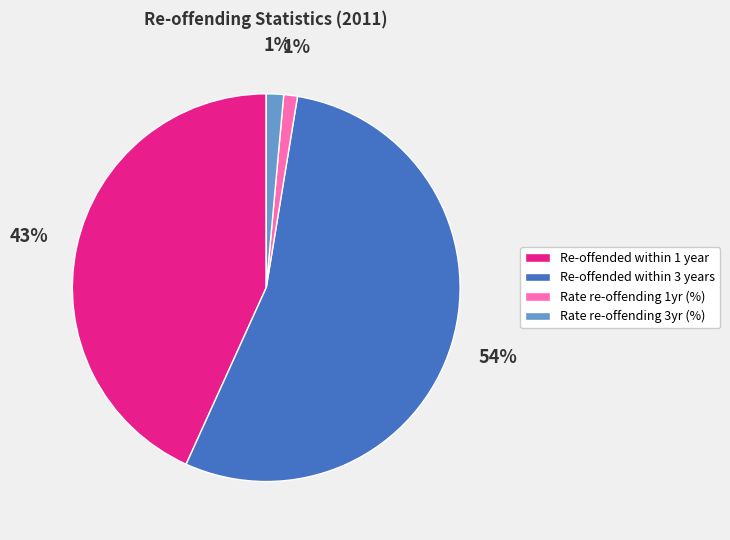

To the nearest percent, what is the average slice percentage?

25%